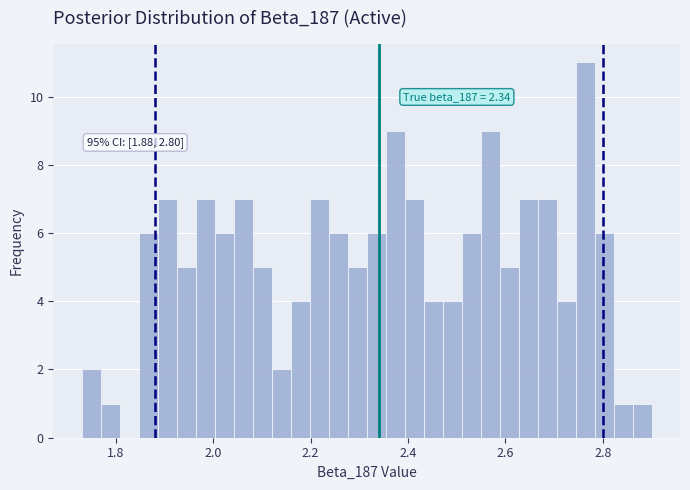

Around what value on the x-axis is the tallest bar? Give the approximate position of its centre, as read against the axis.

2.76